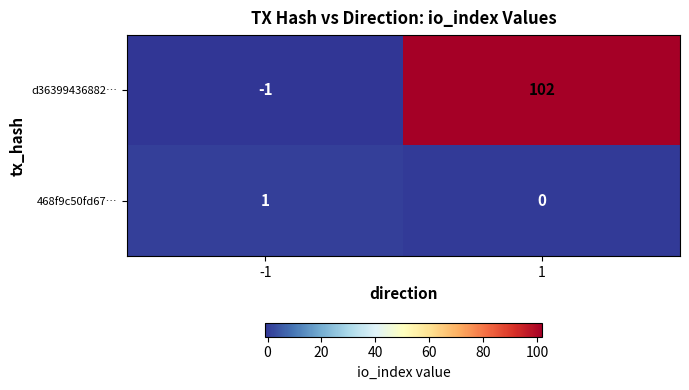

What is the spread (max minus min) of values at 1?

102